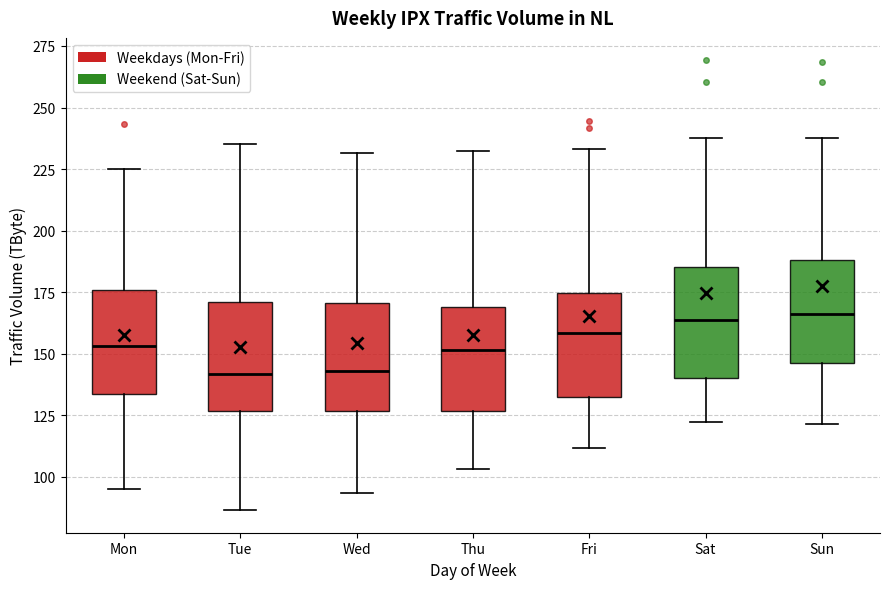

Reading left to right, read every box against the y-axis: the position of its median line, the range the box covers, and the ends of its whiskers. The values are not printed on the chart, so give them approximately, as read against the axis.

Mon: median 155, box 135 to 175, whiskers 95 to 225
Tue: median 140, box 125 to 170, whiskers 85 to 235
Wed: median 145, box 125 to 170, whiskers 95 to 230
Thu: median 150, box 125 to 170, whiskers 105 to 235
Fri: median 160, box 130 to 175, whiskers 110 to 235
Sat: median 165, box 140 to 185, whiskers 120 to 240
Sun: median 165, box 145 to 190, whiskers 120 to 240